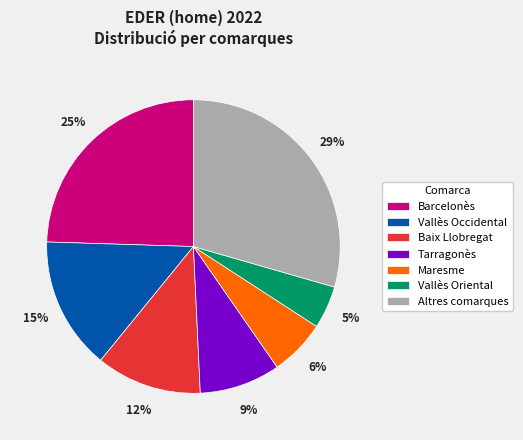

What percentage is the Tarragonès slice, to the nearest percent?

9%